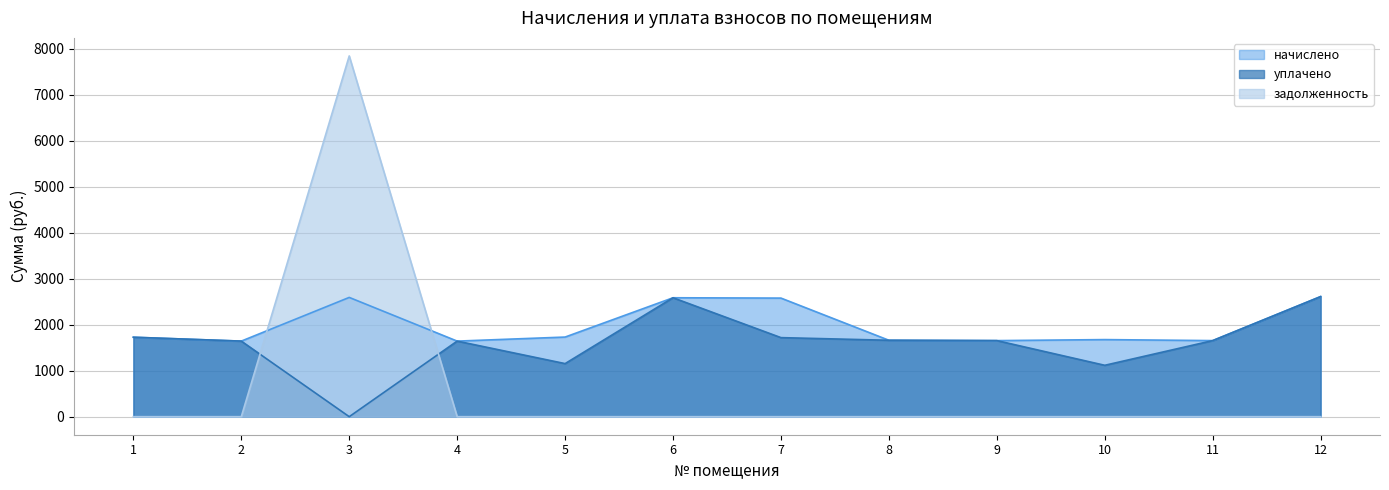

The начислено series shows 993.0 at 5. True or false?

False